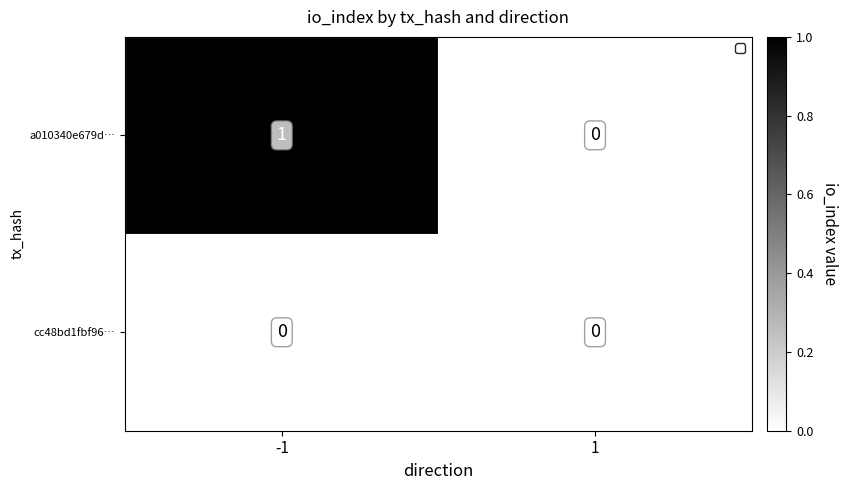

What is the difference between the highest and lowest values at -1?

1